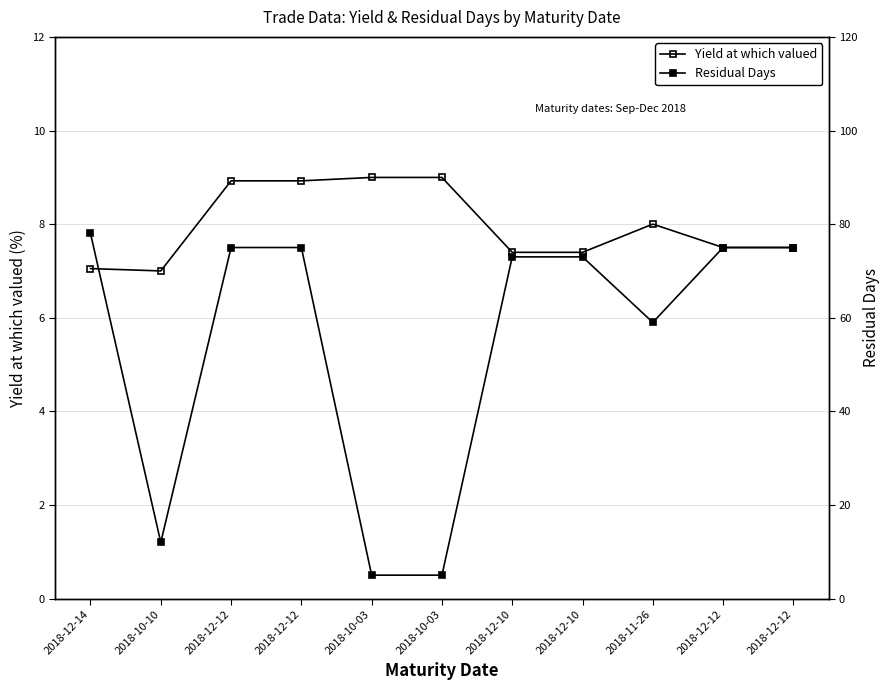

What is the difference between the maximum and minimum values in the Residual Days series?

73.0